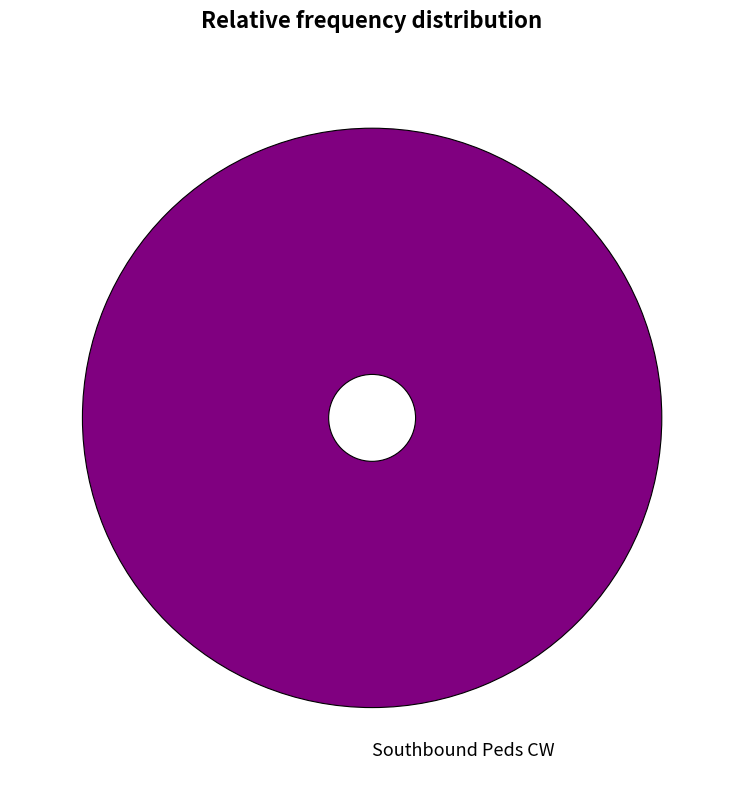

Which slice represents more than half of the pie?

Southbound Peds CW